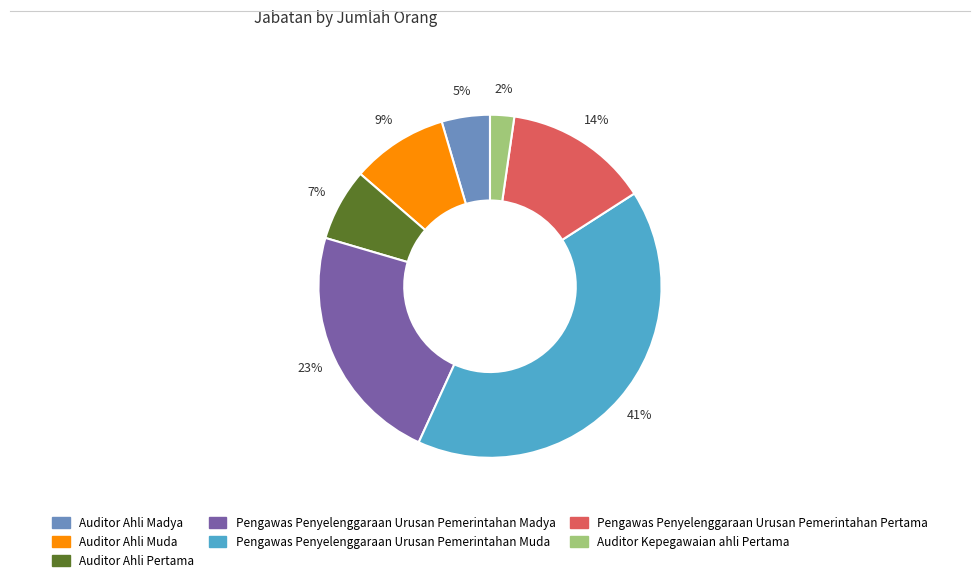

What is the ratio of the value at Auditor Ahli Pertama to the value at Pengawas Penyelenggaraan Urusan Pemerintahan Pertama?

0.5